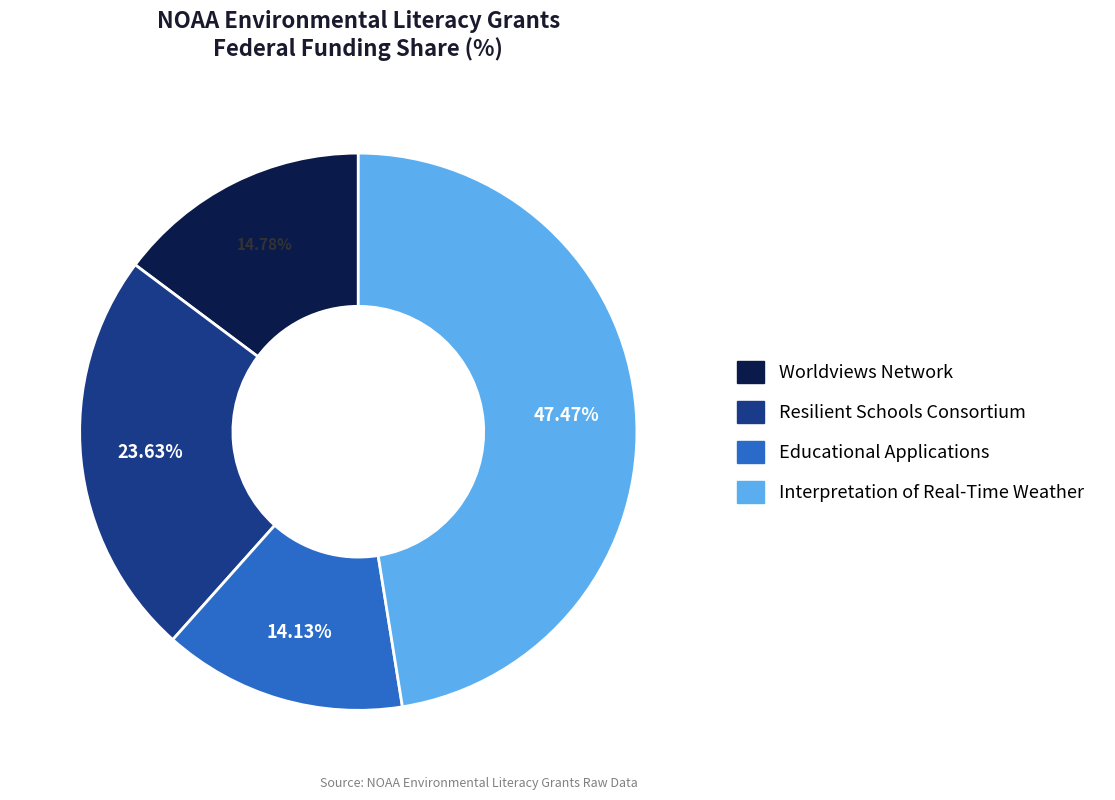

Is there any slice that represents more than half of the pie?

No